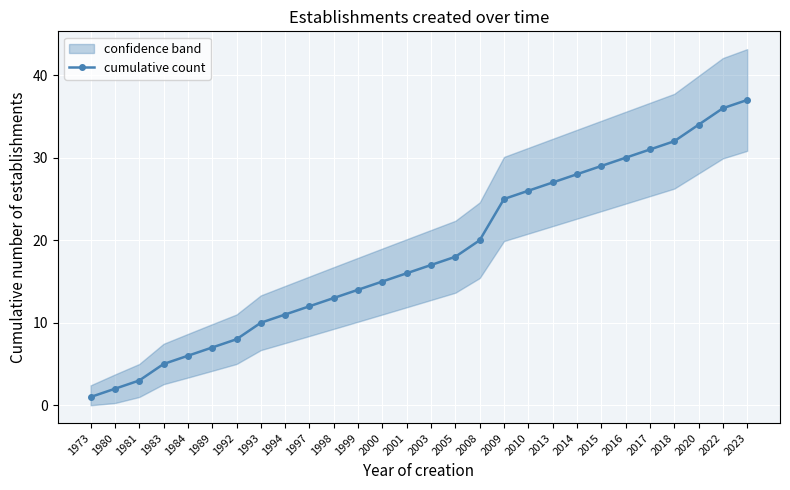

Is it true that the value at 1984 is 6?

True